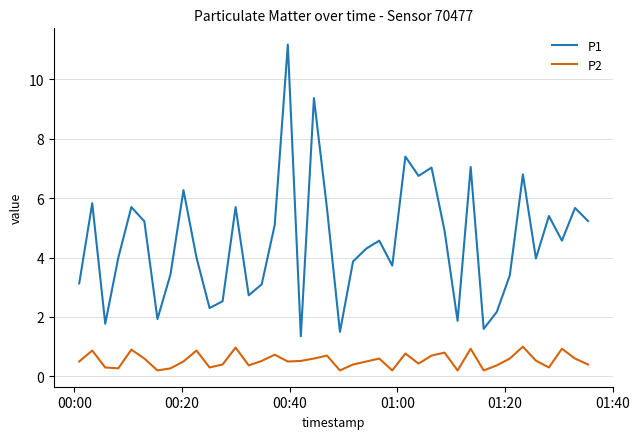

What are all the series names shown in the legend?

P1, P2